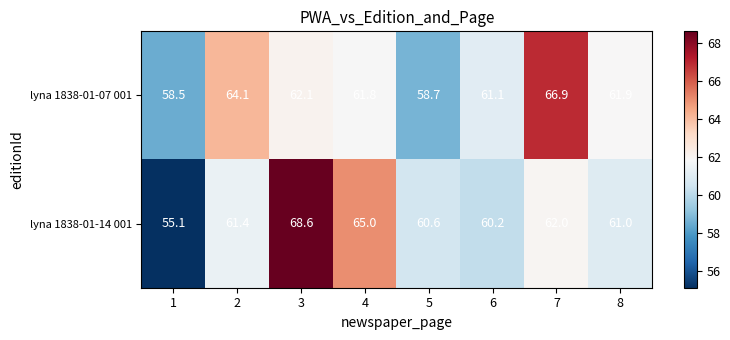

What is the sum of all lyna 1838-01-14 001 values?

493.9